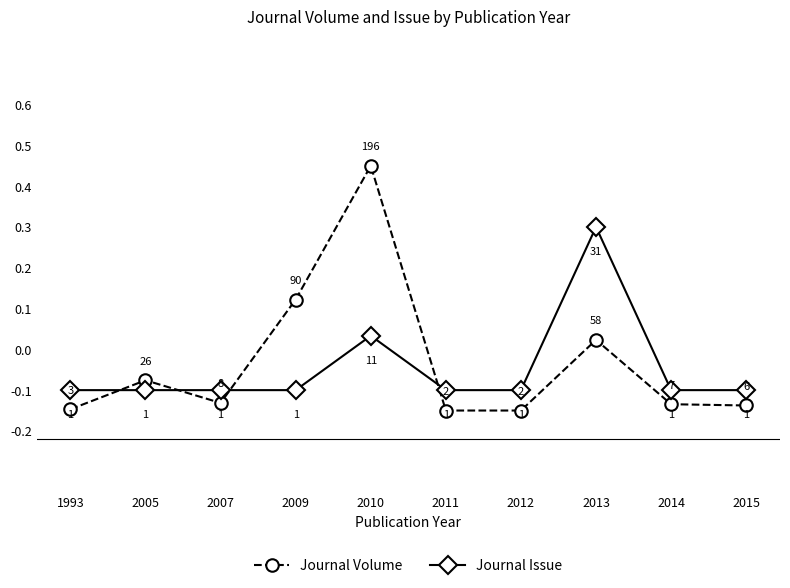

True or false: Journal Issue has a value of -0.1 at 2011.

True